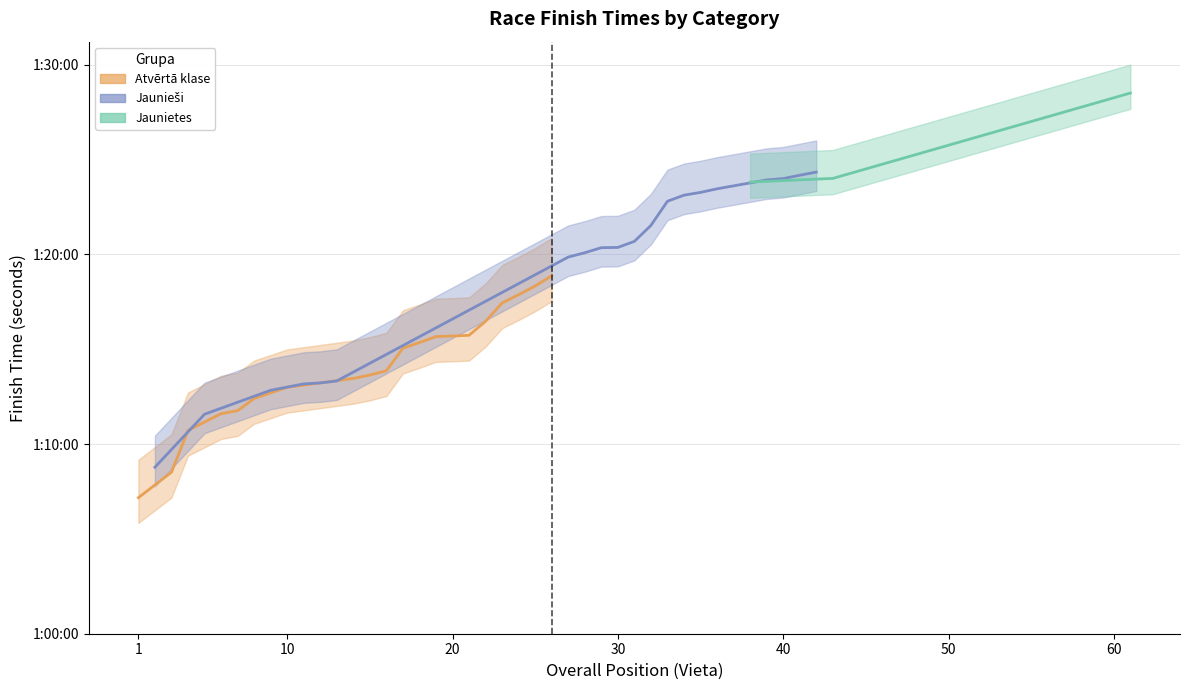

Which series has the largest range (max minus min)?

Jaunieši